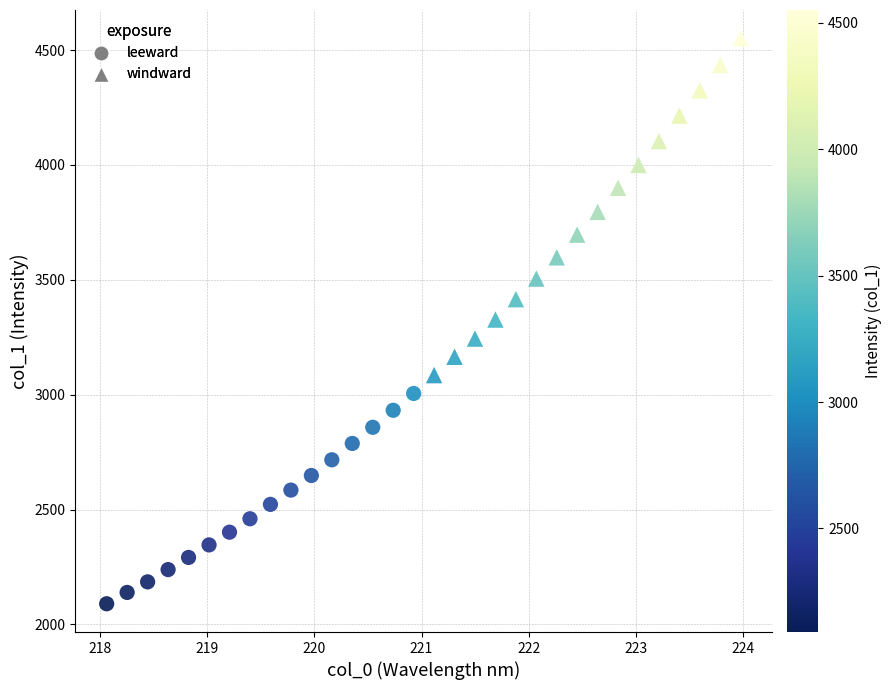

Which series reaches the maximum Y coordinate?

windward